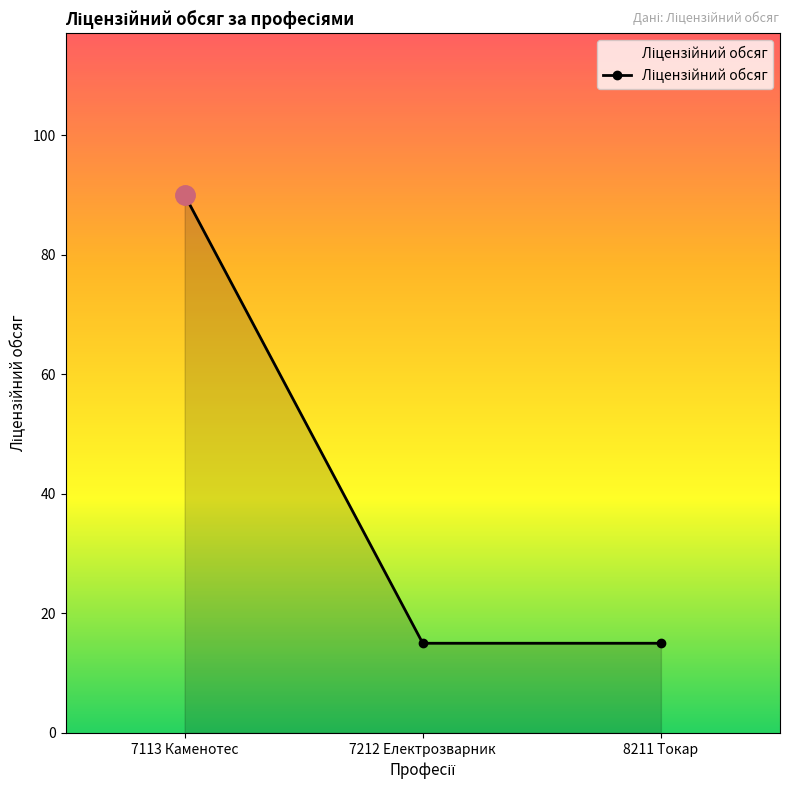

Reading left to right, extract all data points from this chart.

90	15	15